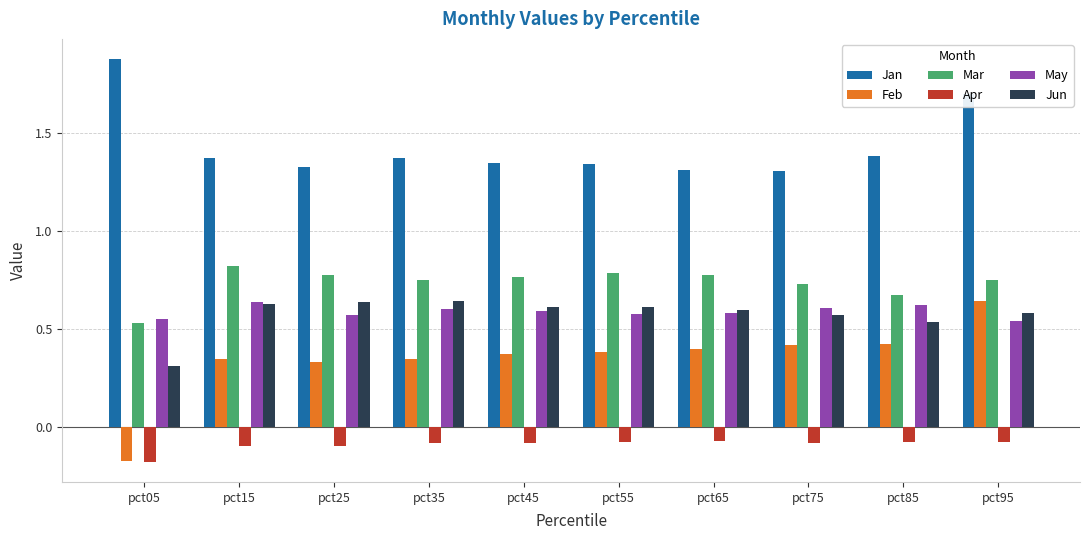

What is the sum of all Mar values?

7.4